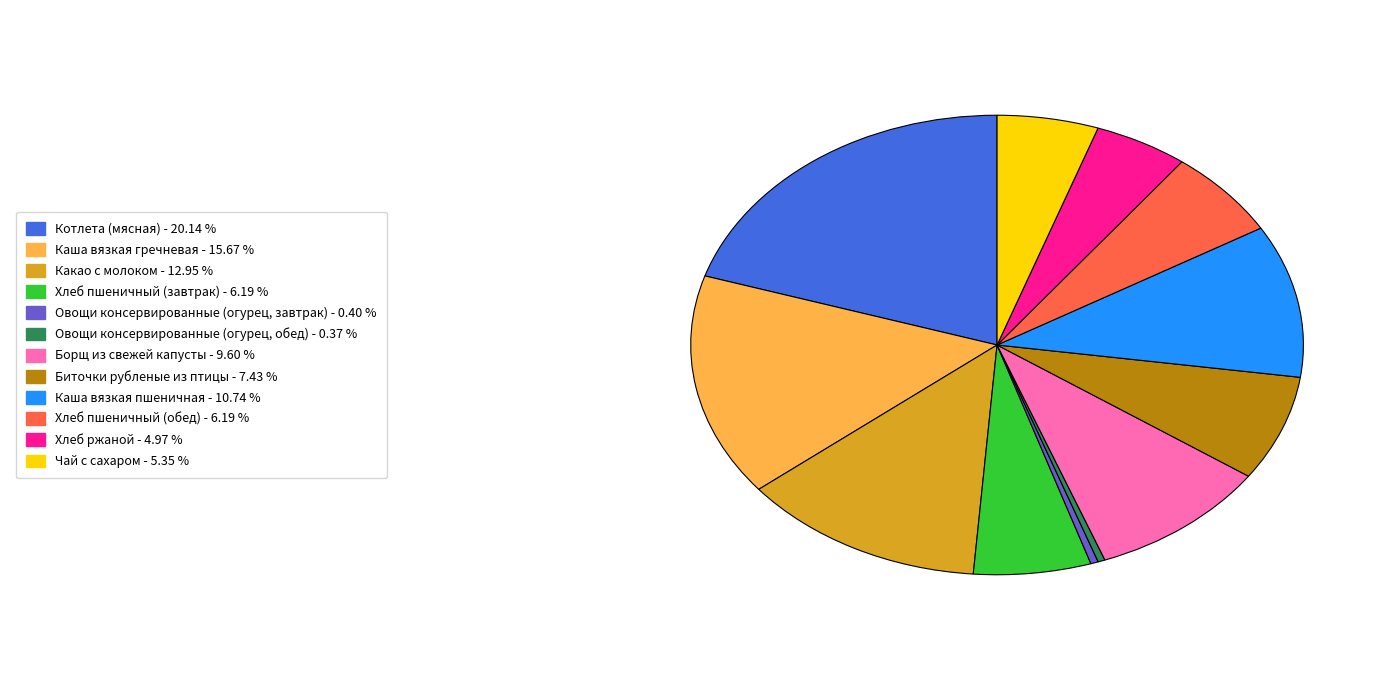

Is there a majority slice in this chart?

No